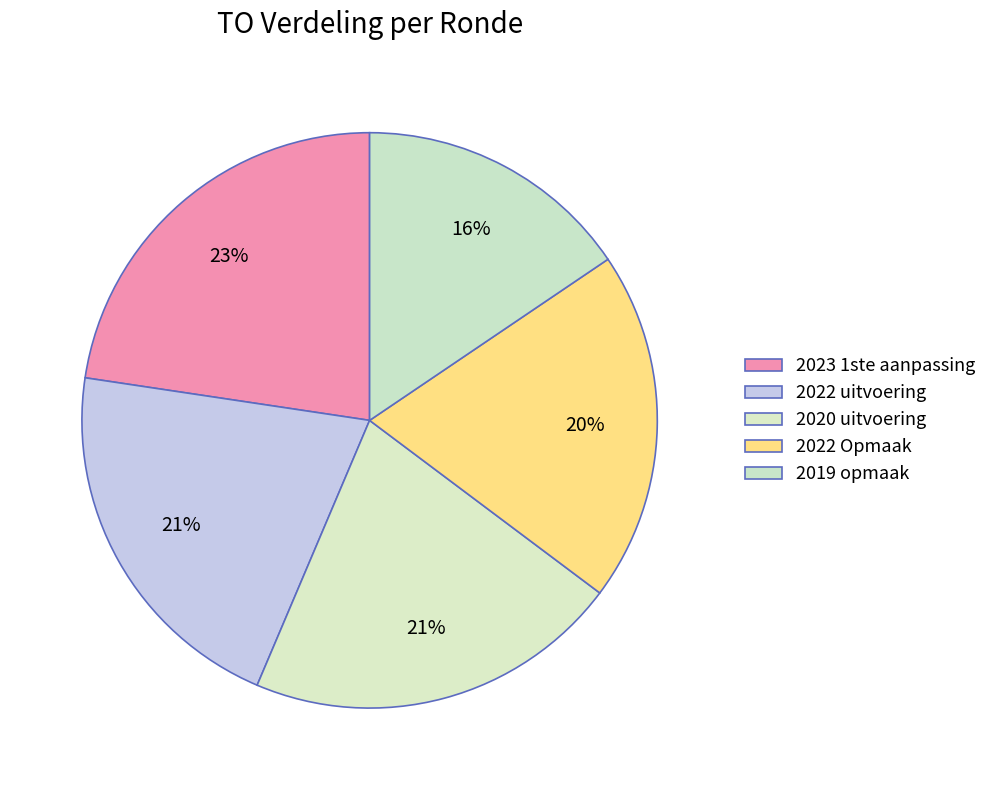

How many segments does this pie chart have?

5